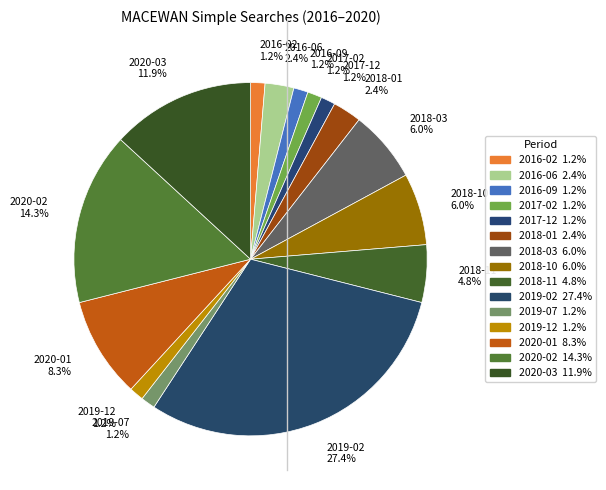

What is the largest slice in the pie chart?

2019-02